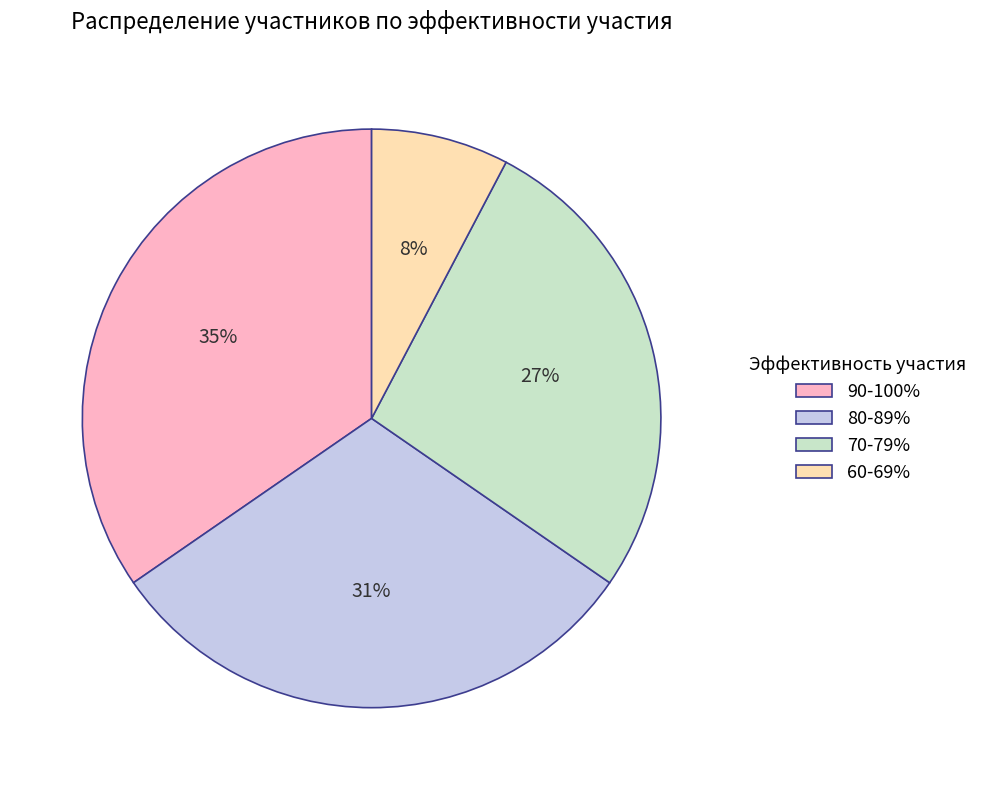

Rank the categories by value from highest to lowest.

90-100%, 80-89%, 70-79%, 60-69%